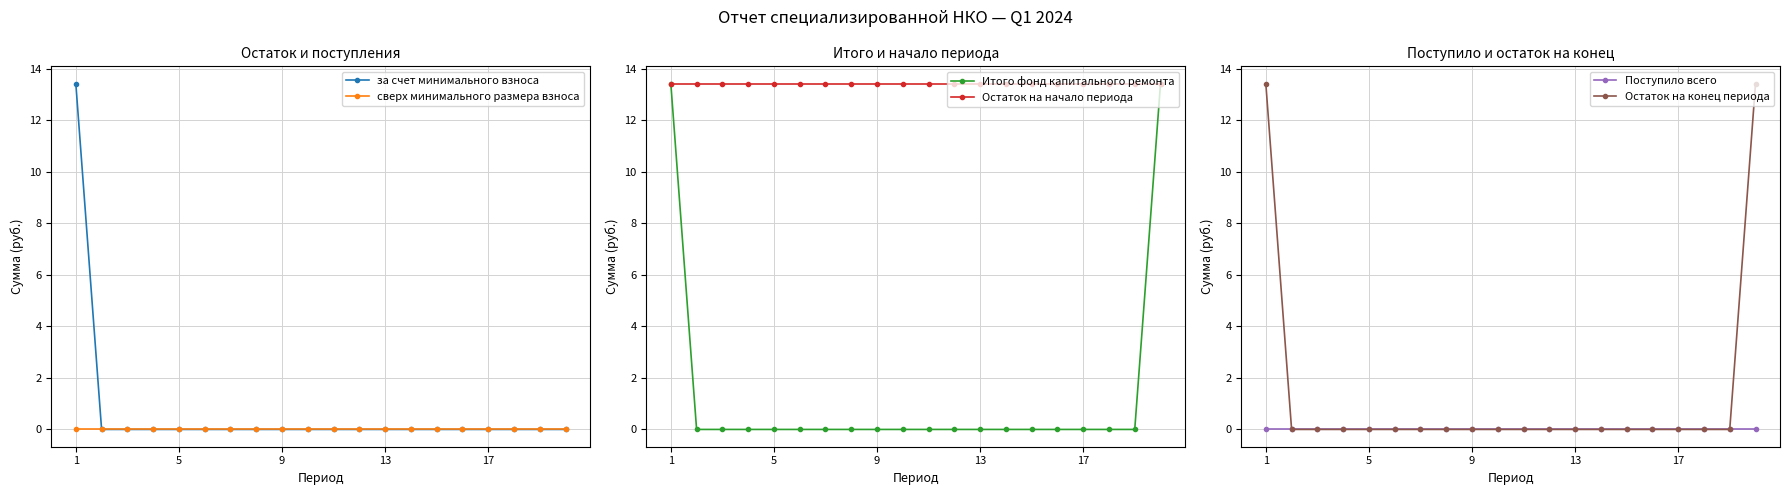

How many values in the Итого фонд капитального ремонта series exceed 0?

2